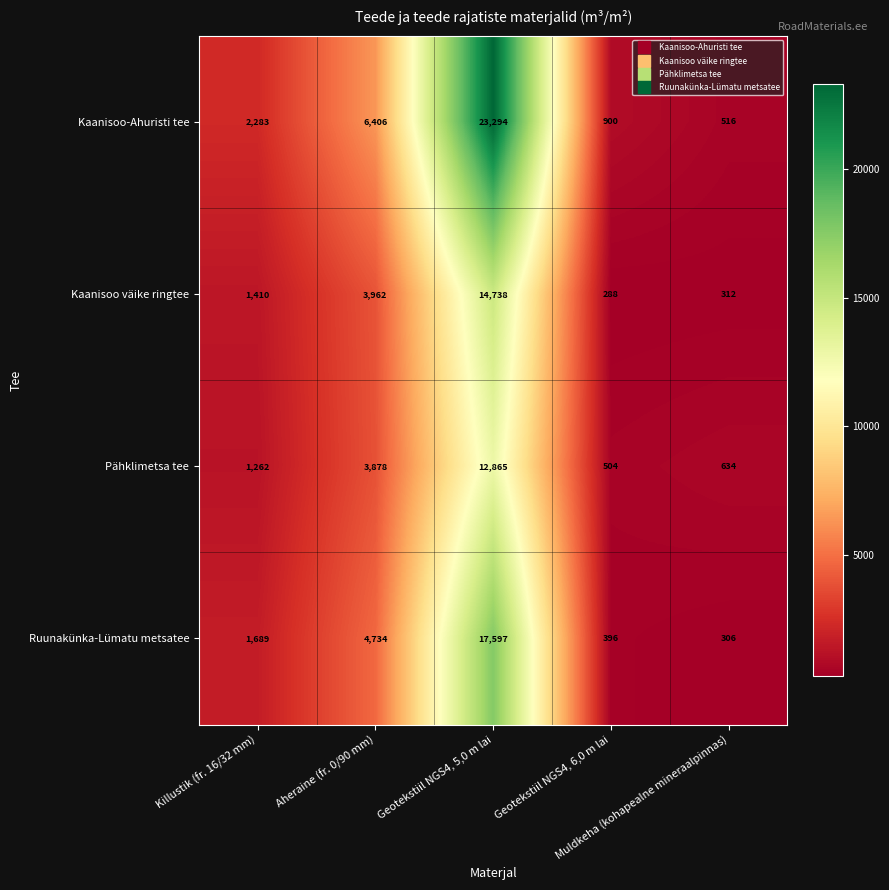

Which series has the largest range (max minus min)?

Kaanisoo-Ahuristi tee